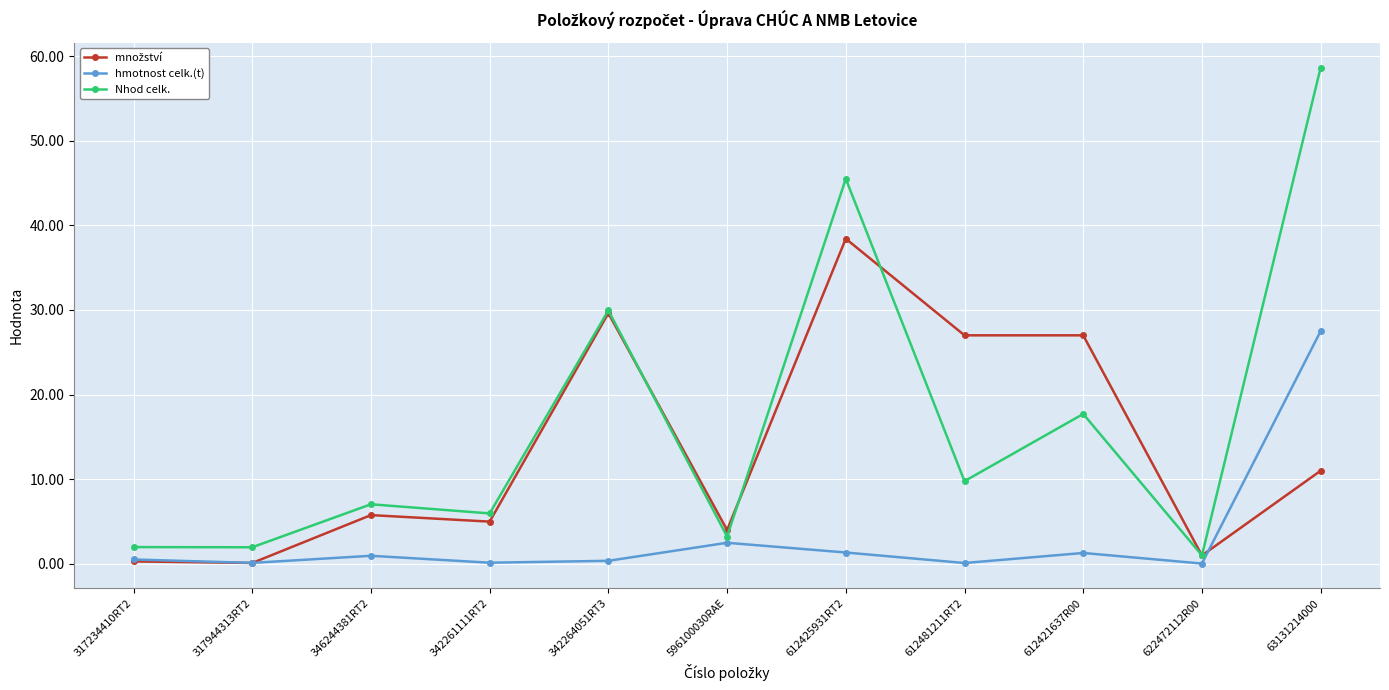

At which label does Nhod celk. reach its peak?

63131214000